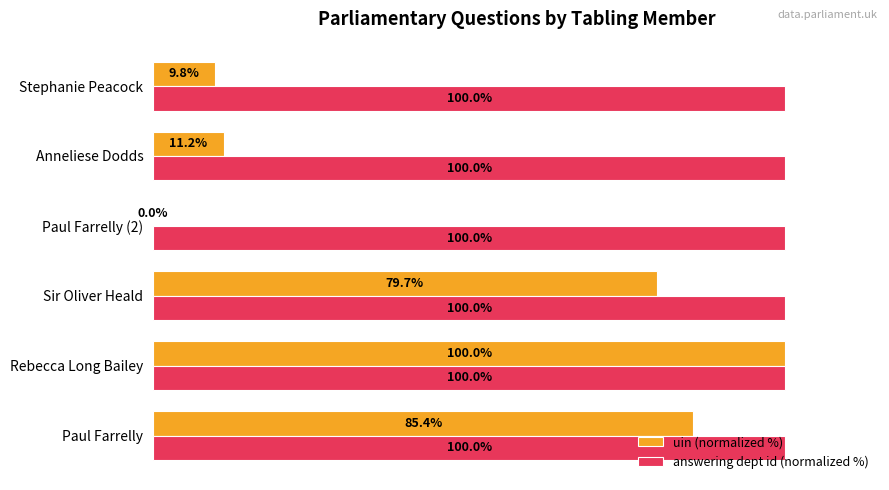

Is the value of uin (normalized %) at Paul Farrelly greater than the value of answering dept id (normalized %) at Paul Farrelly?

No